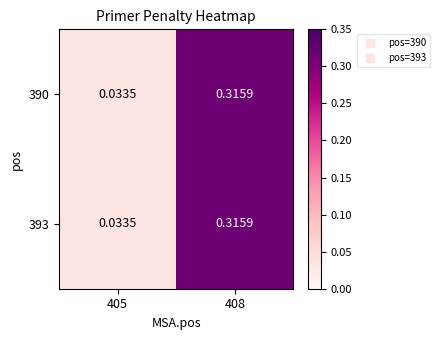

Reading right to left, list all the values displayed in this chart.

390: 408=0.3	405=0.0
393: 408=0.3	405=0.0